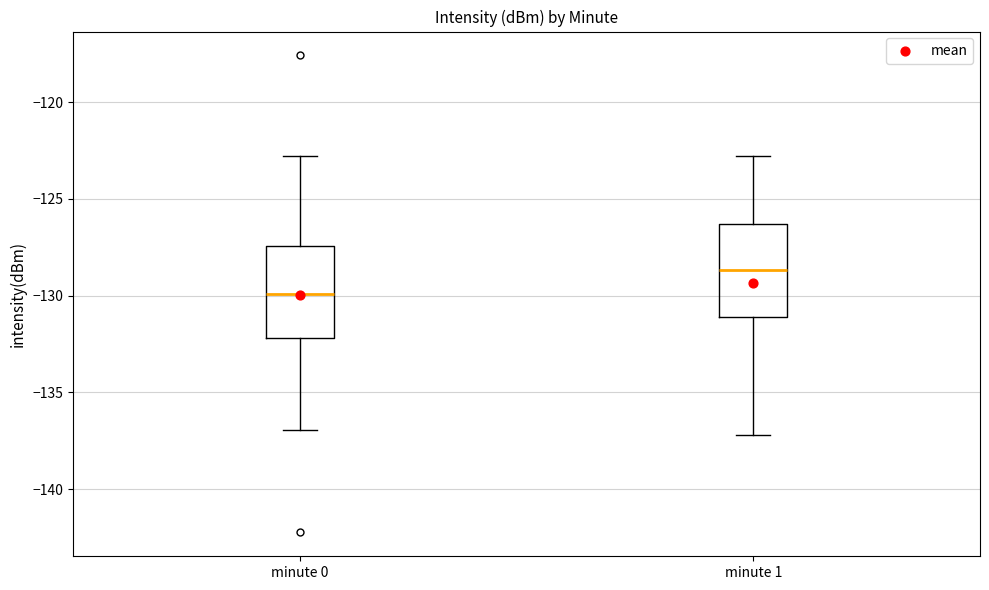

Where does the upper whisker of the box for minute 1 end on the y-axis? The values are not printed on the chart, so give them approximately, as read against the axis.

-123.0